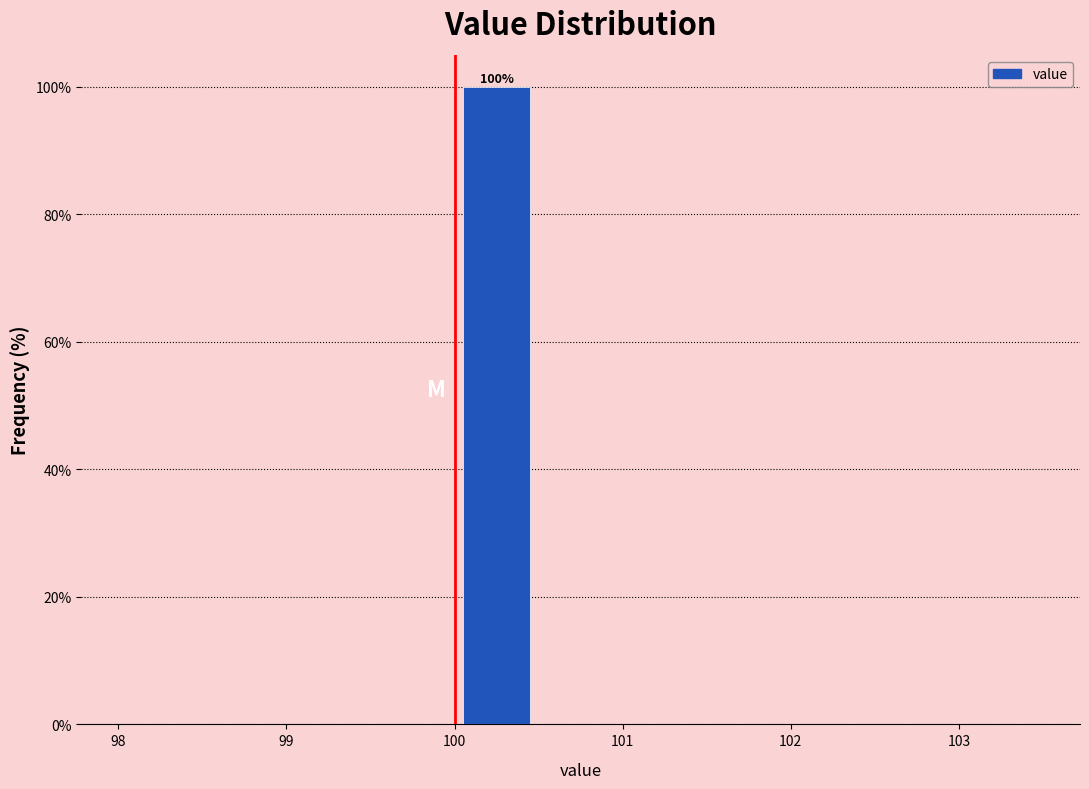

Over which range of the x-axis is the bar tallest?

100.0 to 100.5